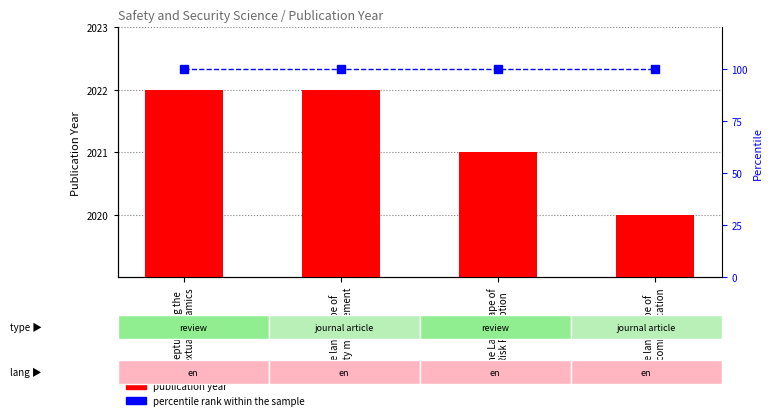

List the series in order of their overall mean, lowest first.

percentile rank within the sample, publication year